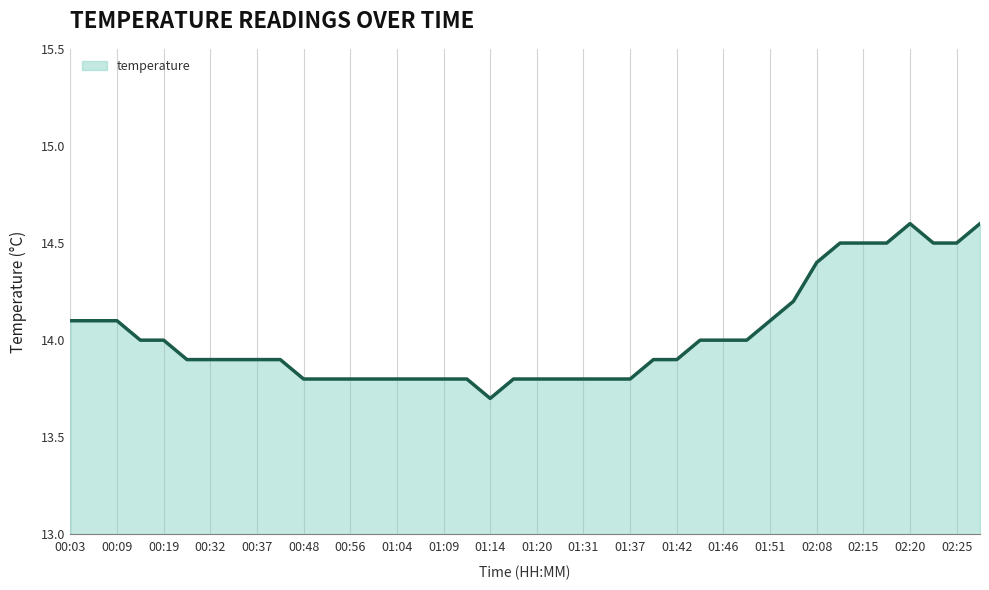

What is the difference between the maximum and minimum values?

0.9